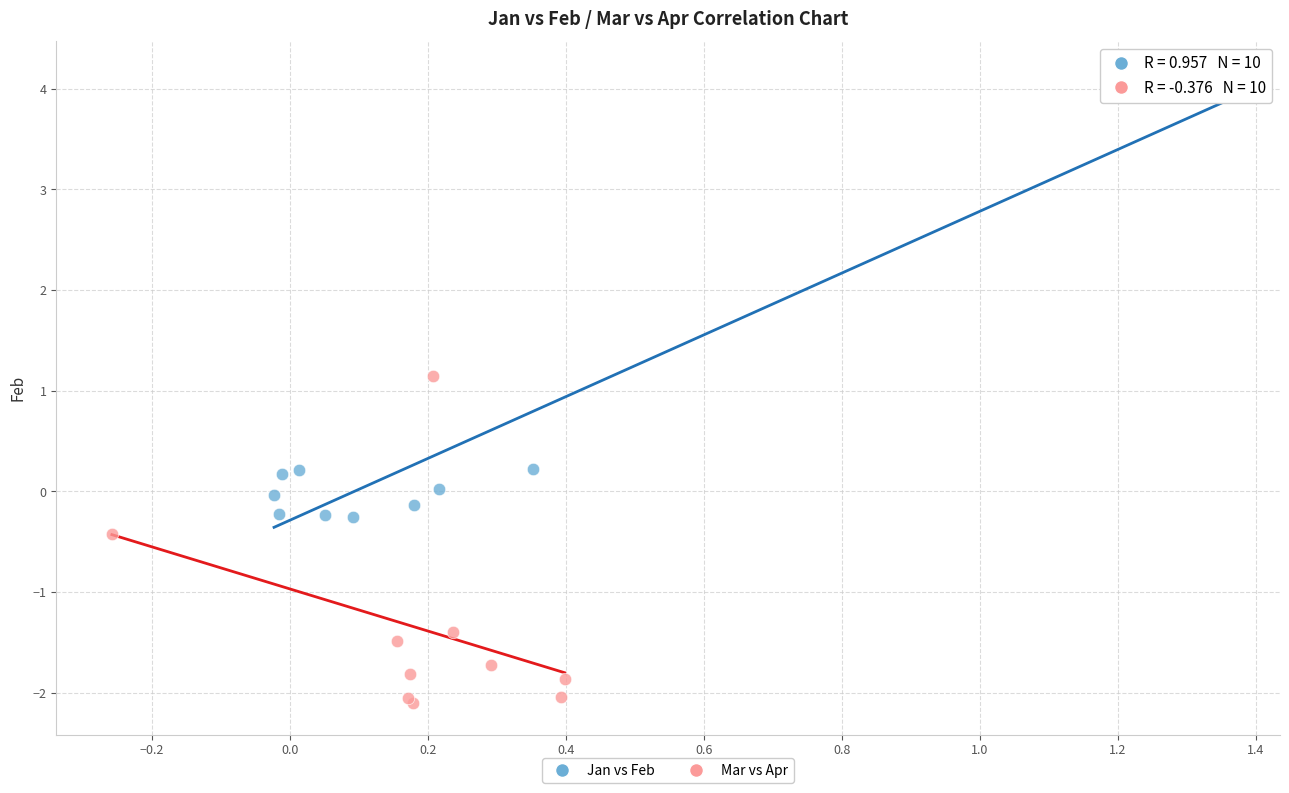

What are all the series names shown in the legend?

Jan vs Feb, Mar vs Apr